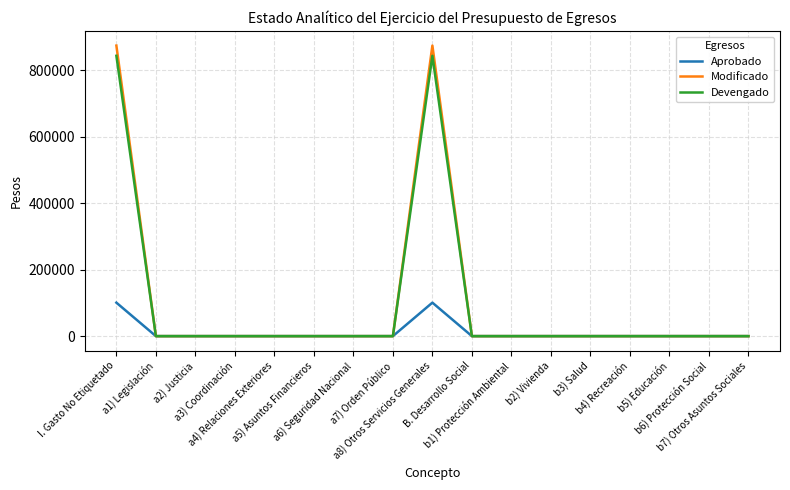

What is the maximum value for Devengado?

843235